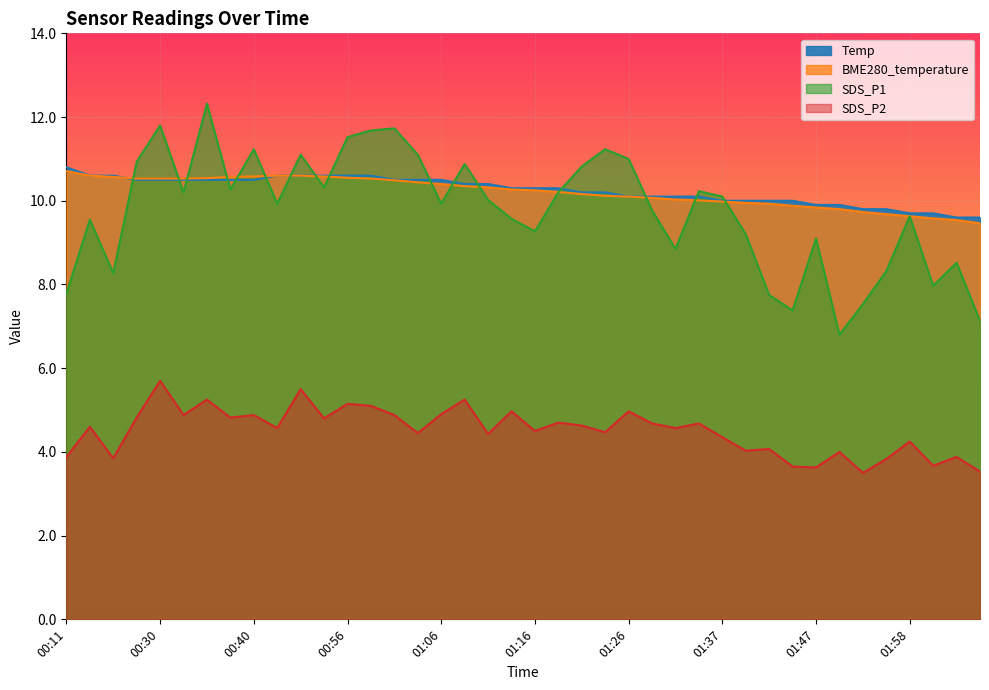

How many categories are shown in the chart?

40